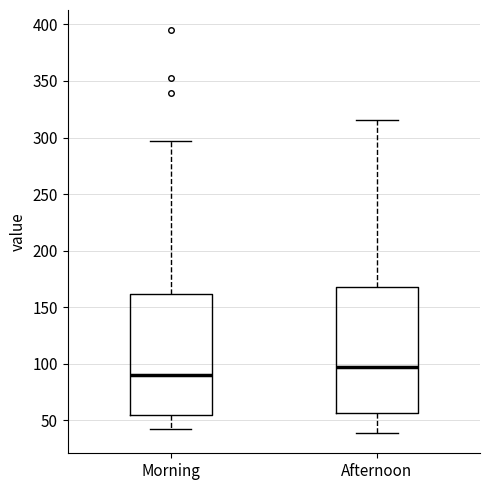

Reading left to right, transcribe this box plot: for each box, give where its median line is, the range the box spans, and where its two whiskers end, as read against the y-axis. The values are not printed on the chart, so give them approximately, as read against the axis.

Morning: median 90, box 55 to 160, whiskers 45 to 295
Afternoon: median 100, box 55 to 170, whiskers 40 to 315